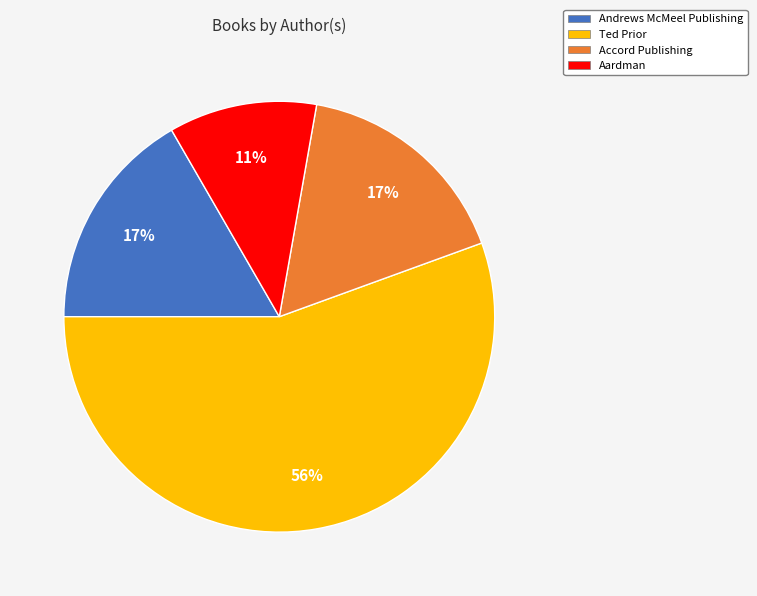

To the nearest percent, what is the difference between the Andrews McMeel Publishing and Ted Prior slice percentages?

39%